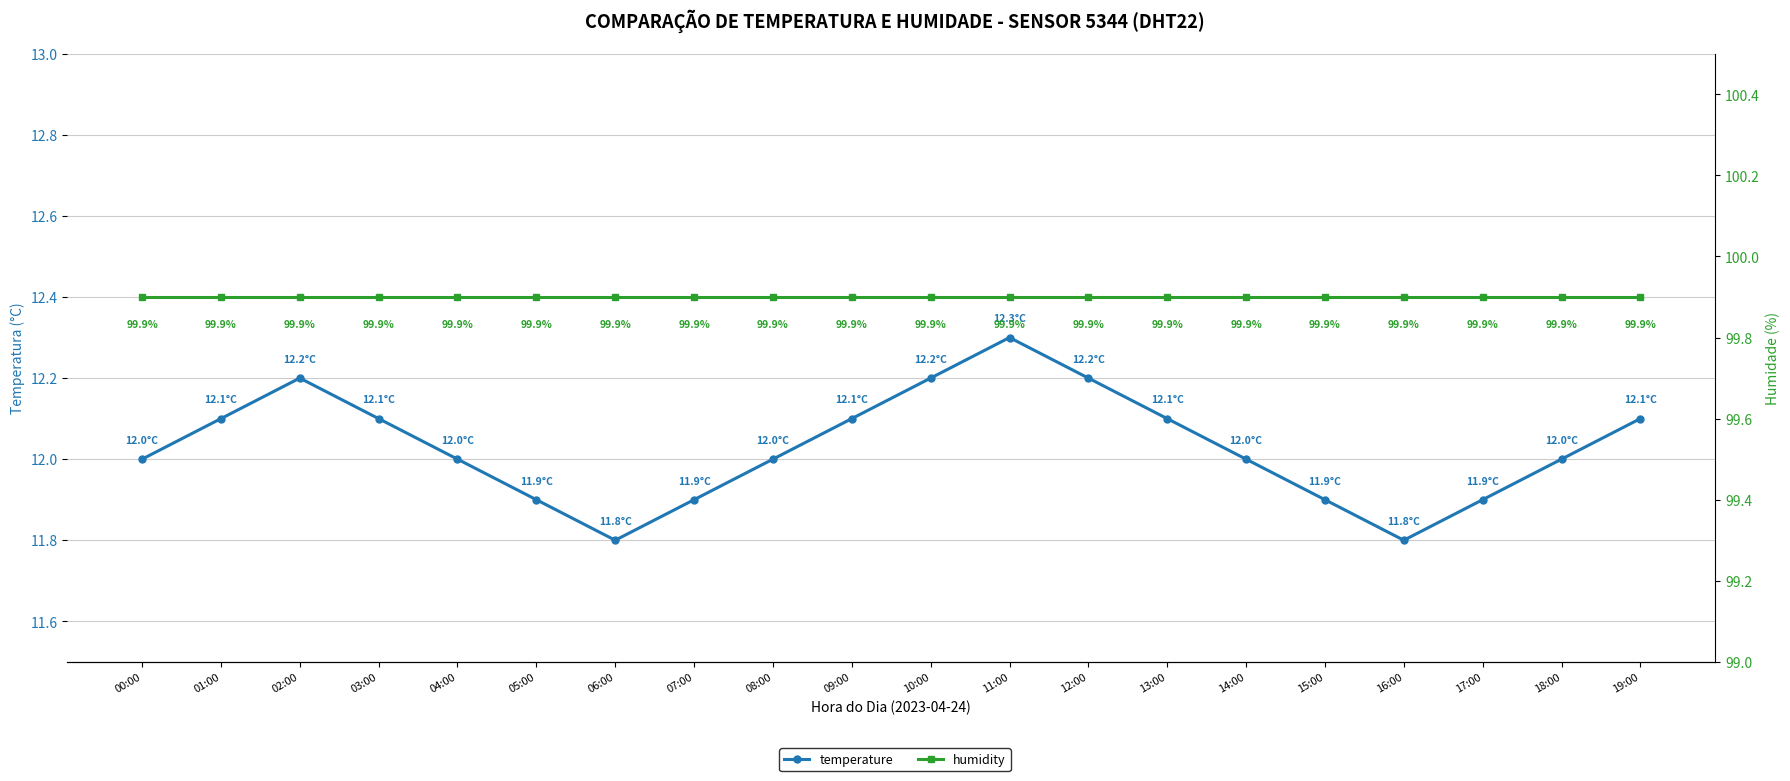

True or false: temperature and humidity cross at least once.

False